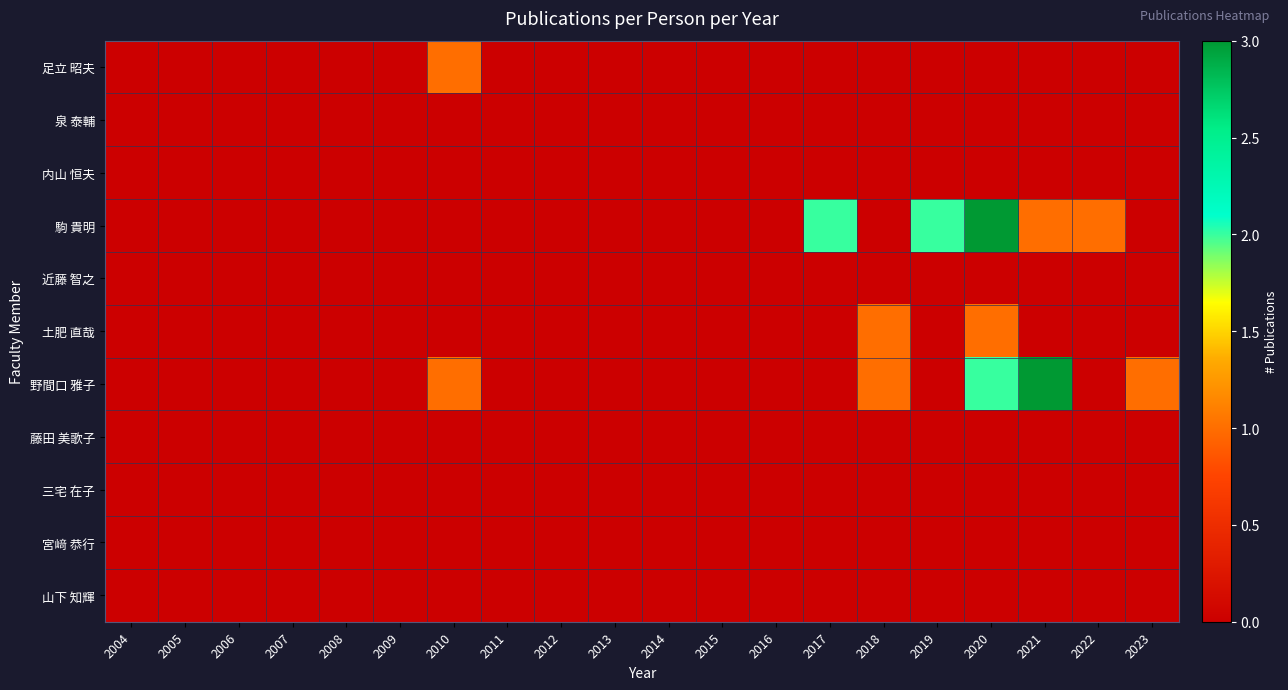

Reading left to right, transcribe all the data shown in this chart.

足立 昭夫: 2004=0	2005=0	2006=0	2007=0	2008=0	2009=0	2010=1	2011=0	2012=0	2013=0	2014=0	2015=0	2016=0	2017=0	2018=0	2019=0	2020=0	2021=0	2022=0	2023=0
泉 泰輔: 2004=0	2005=0	2006=0	2007=0	2008=0	2009=0	2010=0	2011=0	2012=0	2013=0	2014=0	2015=0	2016=0	2017=0	2018=0	2019=0	2020=0	2021=0	2022=0	2023=0
内山 恒夫: 2004=0	2005=0	2006=0	2007=0	2008=0	2009=0	2010=0	2011=0	2012=0	2013=0	2014=0	2015=0	2016=0	2017=0	2018=0	2019=0	2020=0	2021=0	2022=0	2023=0
駒 貴明: 2004=0	2005=0	2006=0	2007=0	2008=0	2009=0	2010=0	2011=0	2012=0	2013=0	2014=0	2015=0	2016=0	2017=2	2018=0	2019=2	2020=3	2021=1	2022=1	2023=0
近藤 智之: 2004=0	2005=0	2006=0	2007=0	2008=0	2009=0	2010=0	2011=0	2012=0	2013=0	2014=0	2015=0	2016=0	2017=0	2018=0	2019=0	2020=0	2021=0	2022=0	2023=0
土肥 直哉: 2004=0	2005=0	2006=0	2007=0	2008=0	2009=0	2010=0	2011=0	2012=0	2013=0	2014=0	2015=0	2016=0	2017=0	2018=1	2019=0	2020=1	2021=0	2022=0	2023=0
野間口 雅子: 2004=0	2005=0	2006=0	2007=0	2008=0	2009=0	2010=1	2011=0	2012=0	2013=0	2014=0	2015=0	2016=0	2017=0	2018=1	2019=0	2020=2	2021=3	2022=0	2023=1
藤田 美歌子: 2004=0	2005=0	2006=0	2007=0	2008=0	2009=0	2010=0	2011=0	2012=0	2013=0	2014=0	2015=0	2016=0	2017=0	2018=0	2019=0	2020=0	2021=0	2022=0	2023=0
三宅 在子: 2004=0	2005=0	2006=0	2007=0	2008=0	2009=0	2010=0	2011=0	2012=0	2013=0	2014=0	2015=0	2016=0	2017=0	2018=0	2019=0	2020=0	2021=0	2022=0	2023=0
宮﨑 恭行: 2004=0	2005=0	2006=0	2007=0	2008=0	2009=0	2010=0	2011=0	2012=0	2013=0	2014=0	2015=0	2016=0	2017=0	2018=0	2019=0	2020=0	2021=0	2022=0	2023=0
山下 知輝: 2004=0	2005=0	2006=0	2007=0	2008=0	2009=0	2010=0	2011=0	2012=0	2013=0	2014=0	2015=0	2016=0	2017=0	2018=0	2019=0	2020=0	2021=0	2022=0	2023=0